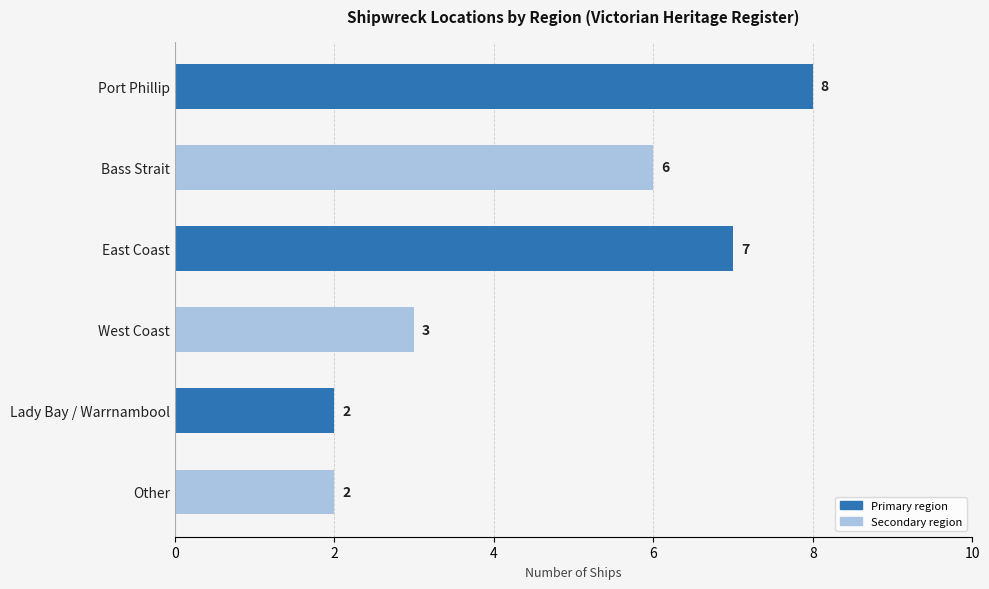

How many distinct data groups are displayed?

1